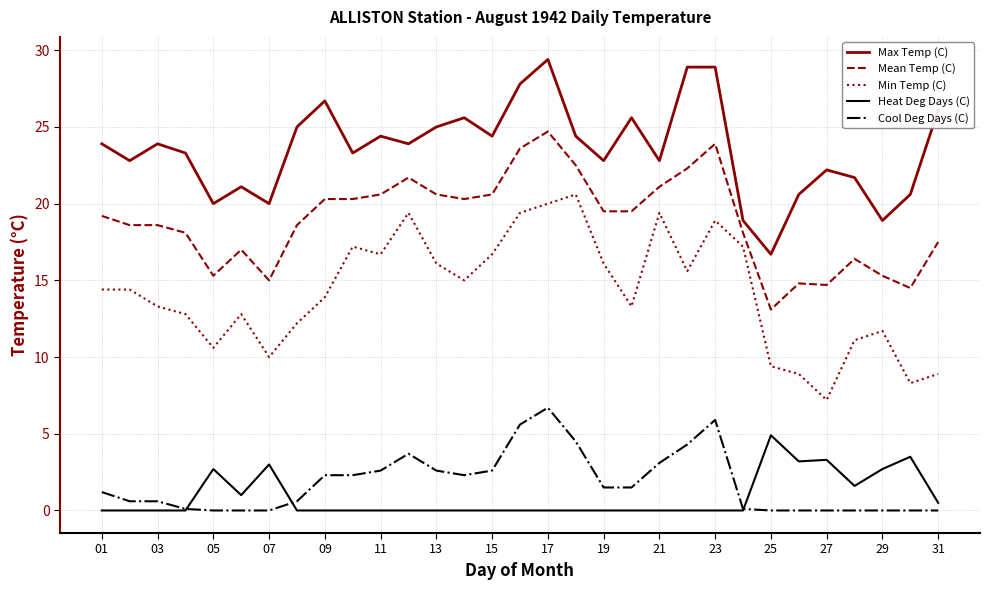

True or false: Cool Deg Days (C) and Mean Temp (C) intersect in this chart.

False